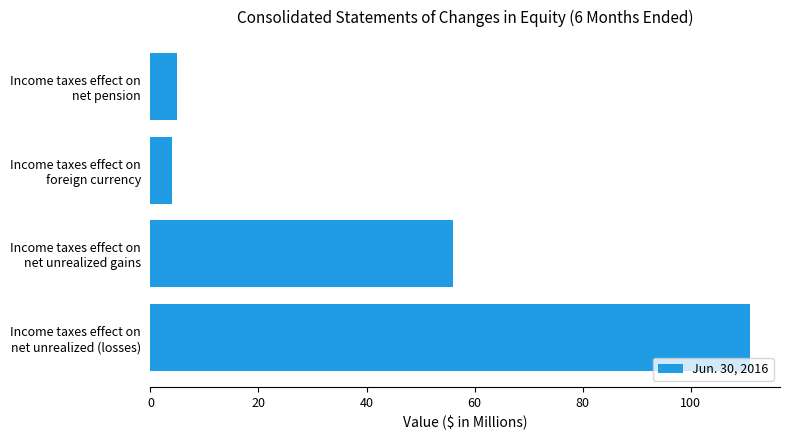

What is the difference between the second highest and minimum values?

52